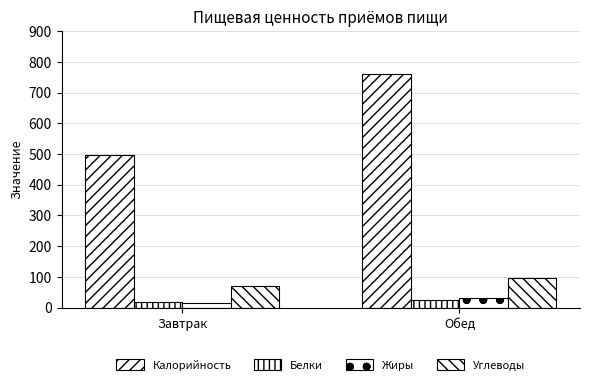

Which series has the largest total across all categories?

Калорийность